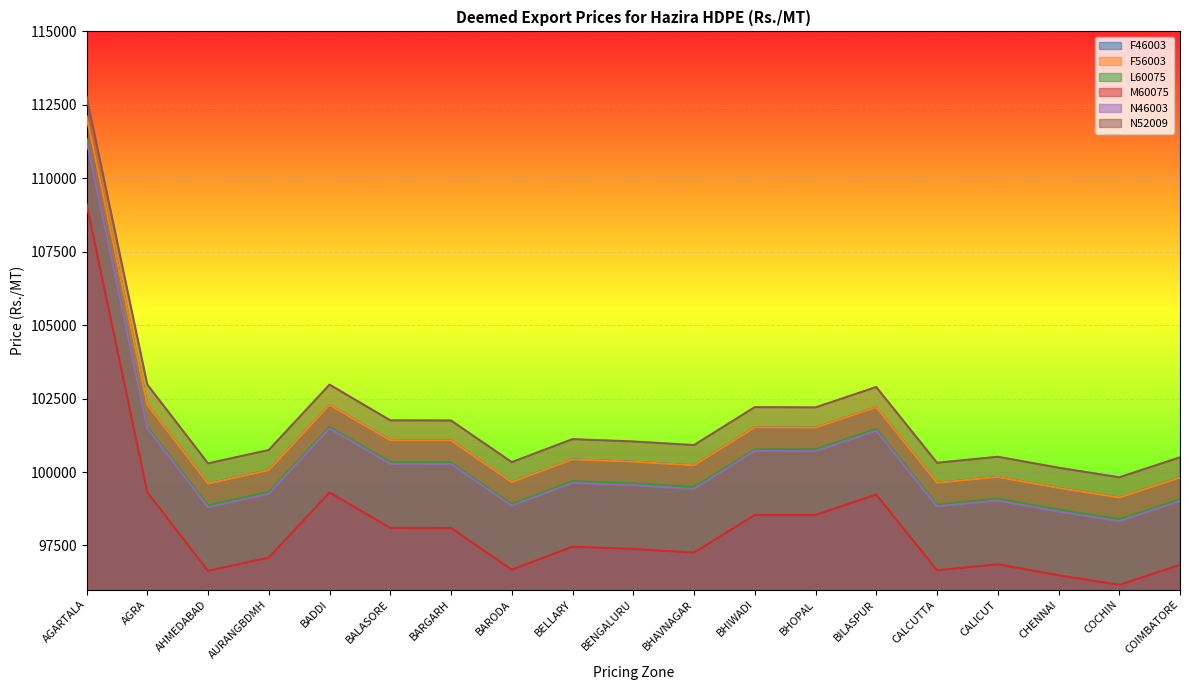

True or false: N46003 and F46003 cross at least once.

False